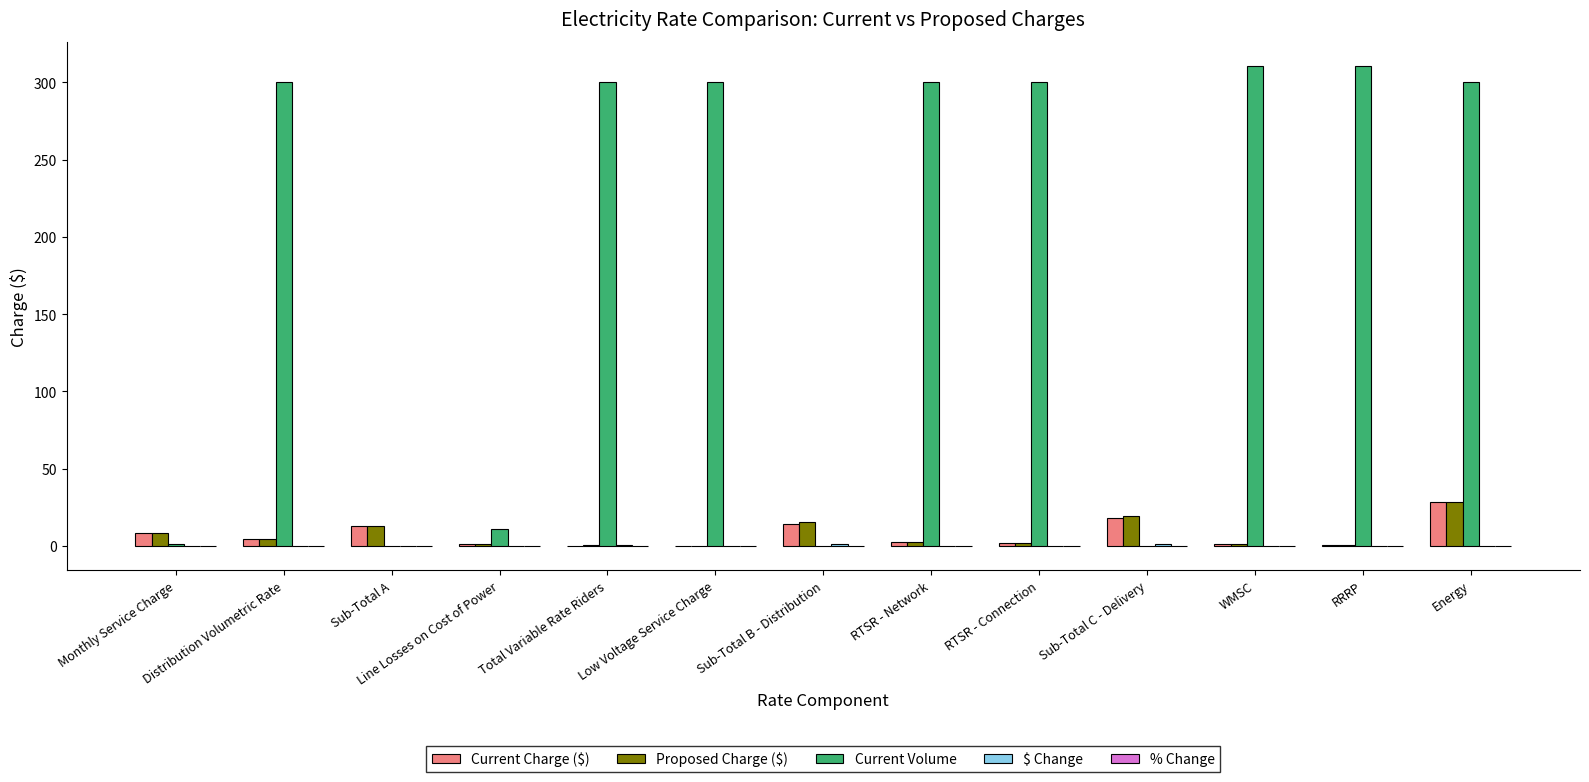

What is the total value across all series at Distribution Volumetric Rate?

309.3